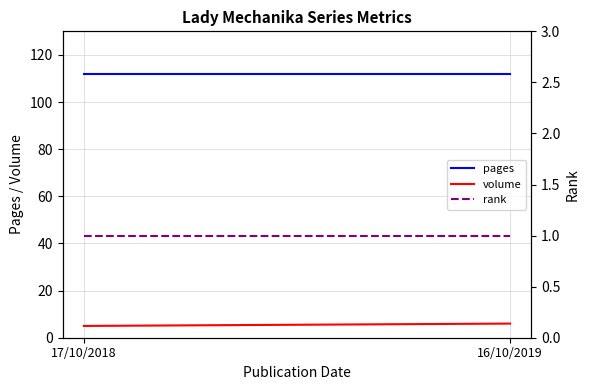

How many series are shown in this chart?

3